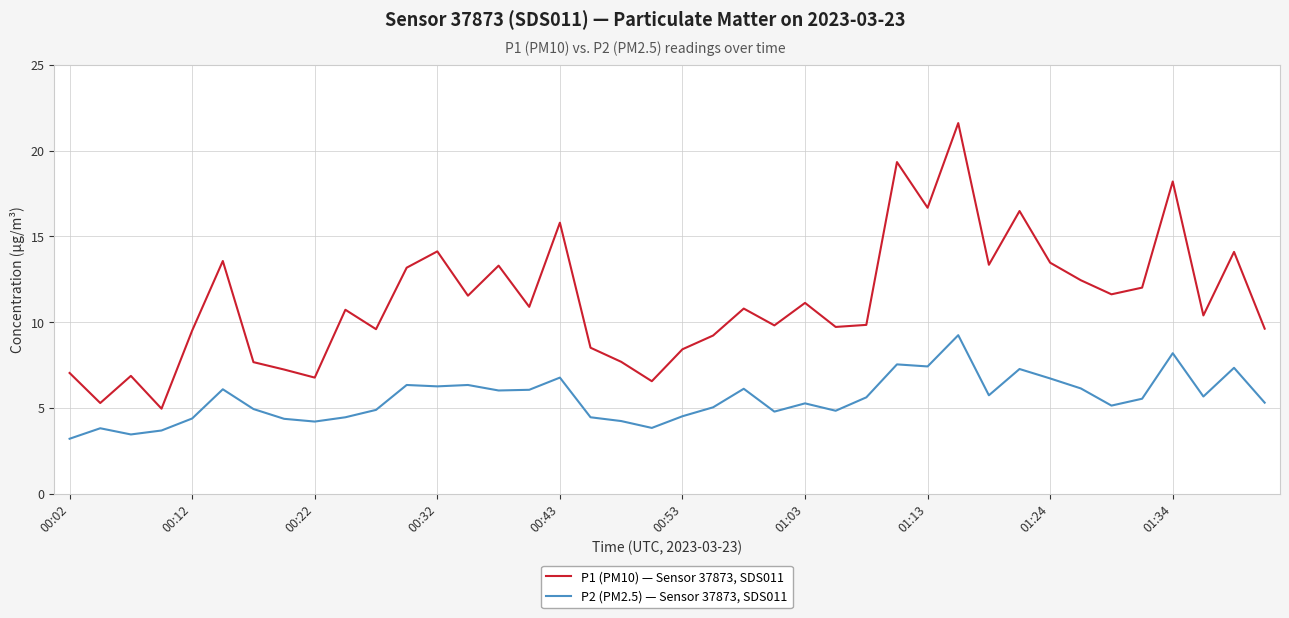

True or false: P1 (PM10) — Sensor 37873, SDS011 and P2 (PM2.5) — Sensor 37873, SDS011 intersect in this chart.

False